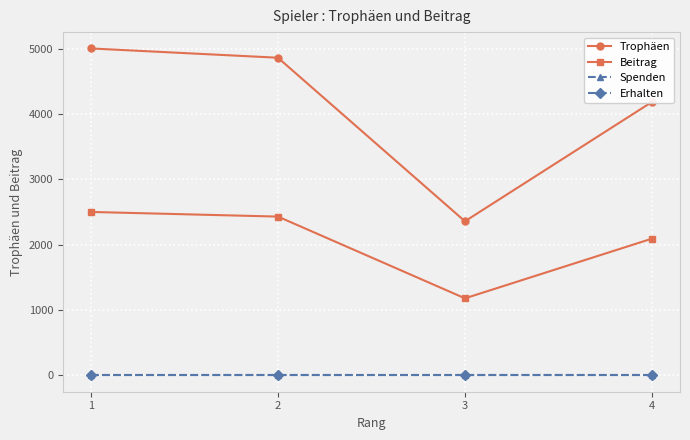

How many interior local valleys does the Trophäen series have?

1